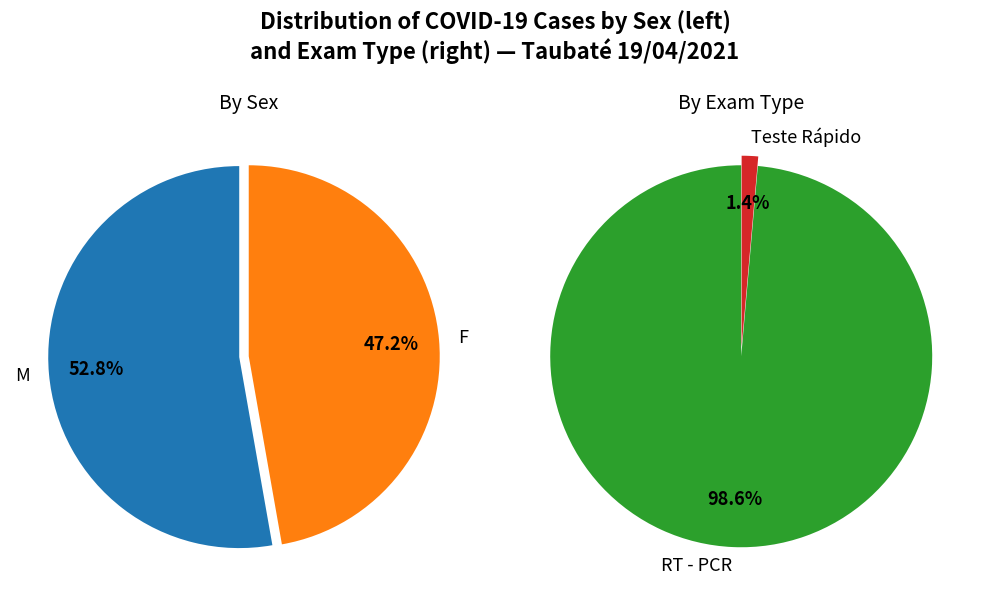

What percentage is the M slice, to the nearest percent?

53%